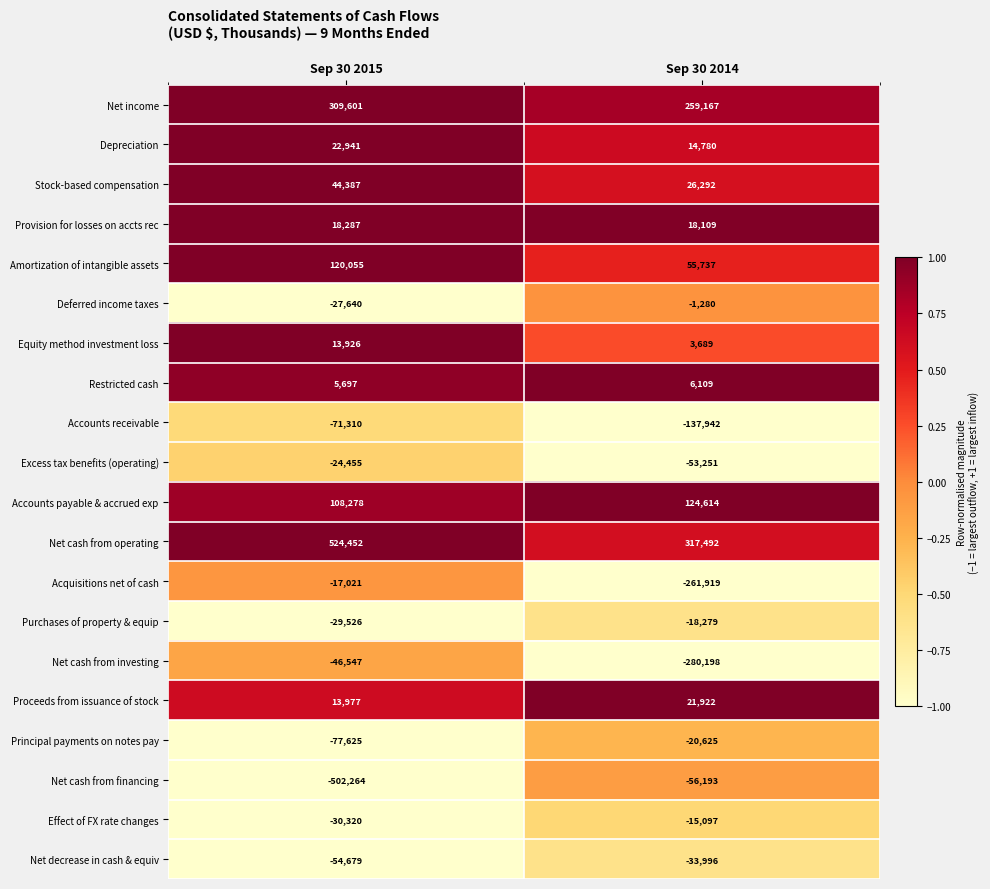

What is the difference between the highest and lowest values at Sep 30 2014?

597690